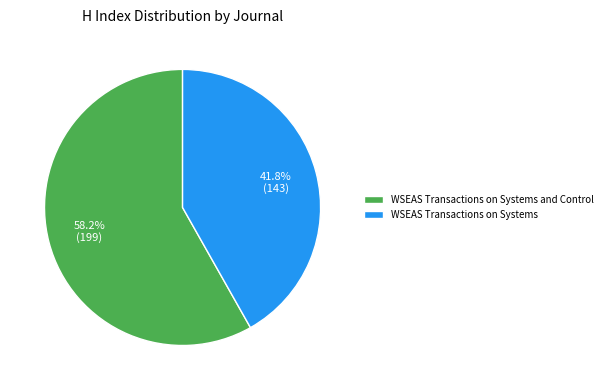

To the nearest percent, what percentage of the pie is WSEAS Transactions on Systems?

42%